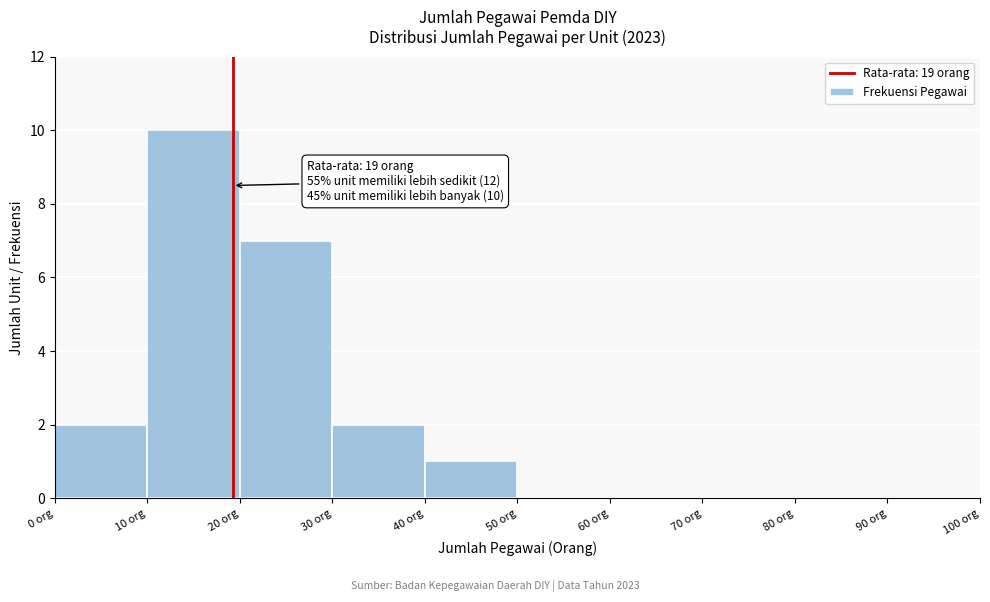

Over which range of the x-axis is the bar tallest?

10 to 20